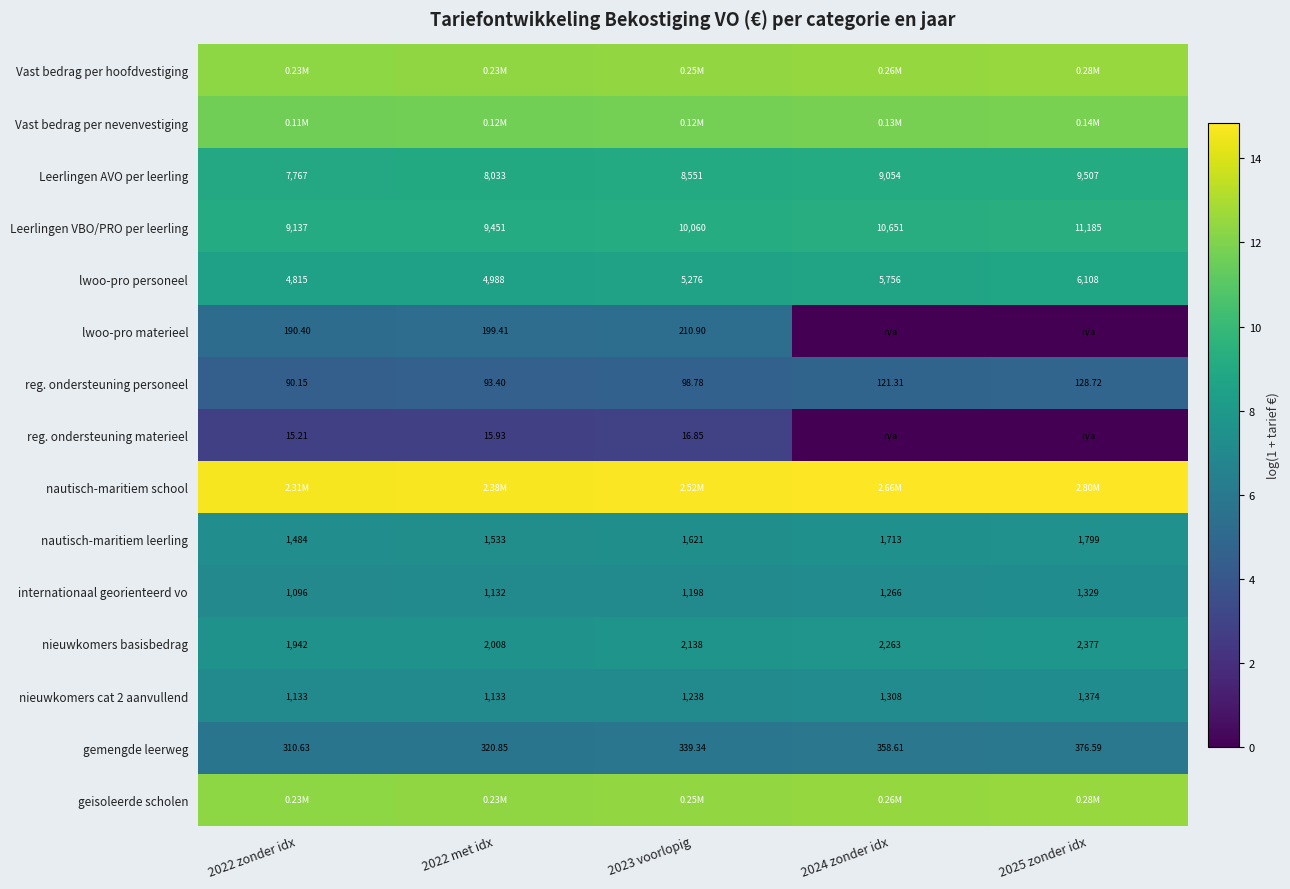

How many data points in gemengde leerweg are above 339?

3